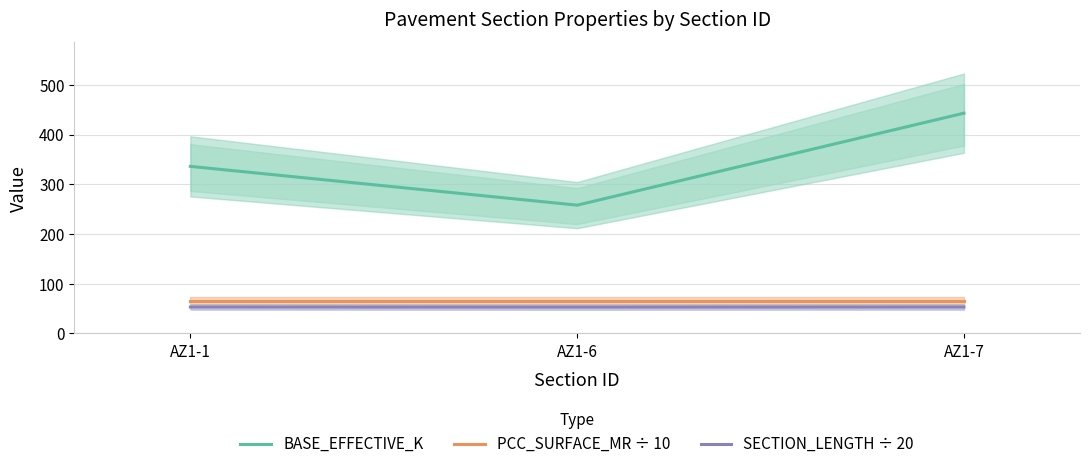

What is the total value across all series at AZ1-6?

377.1